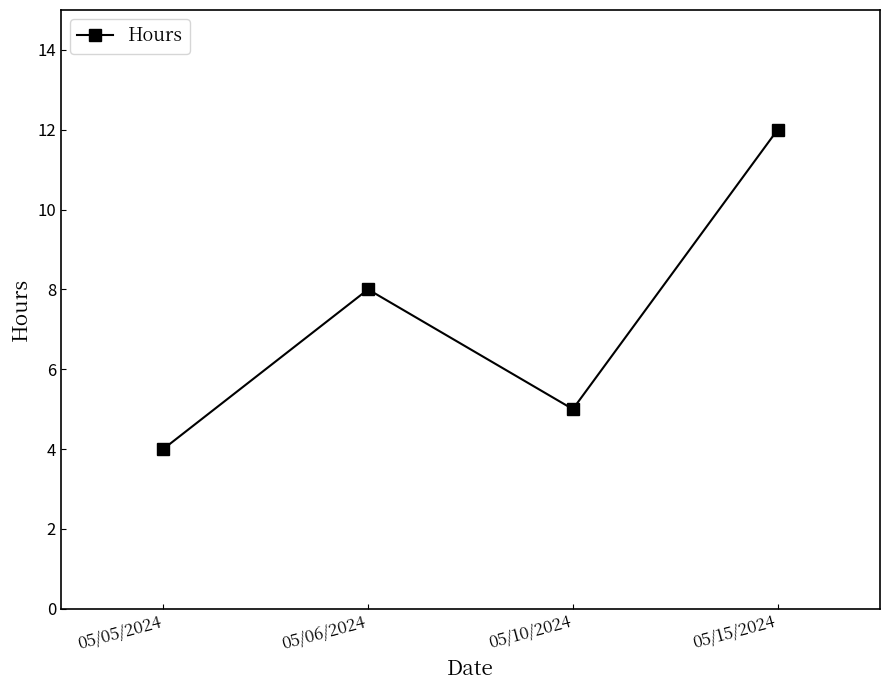

Is it true that the value at 05/15/2024 is 12?

True